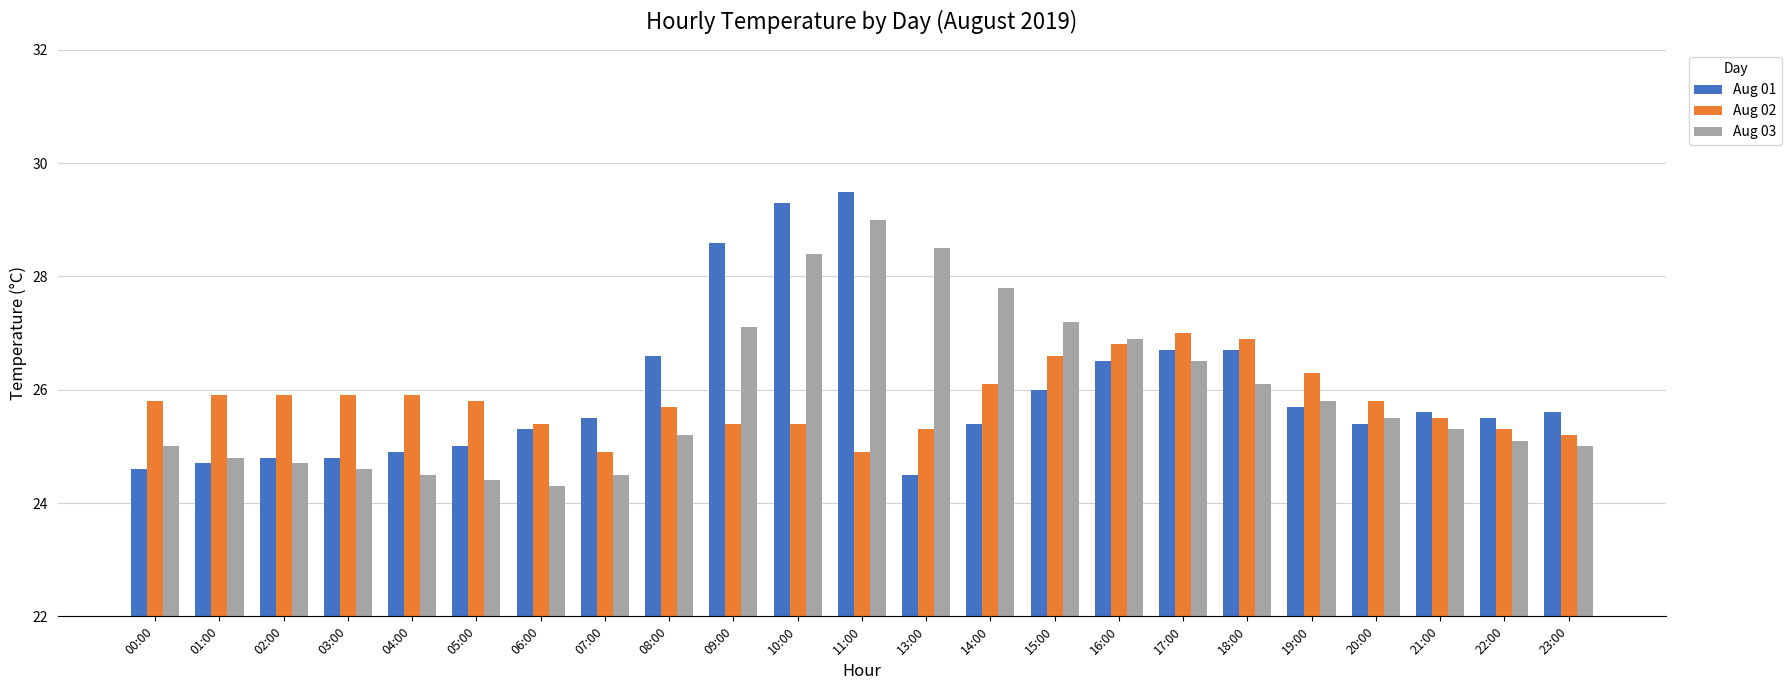

What is the spread (max minus min) of values at 14:00?

2.4